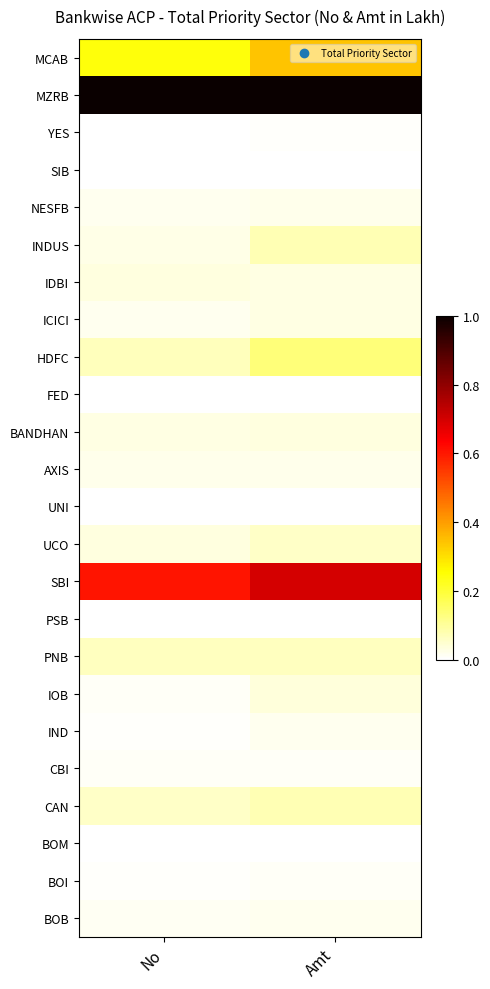

Which label corresponds to the largest value in the chart?

No